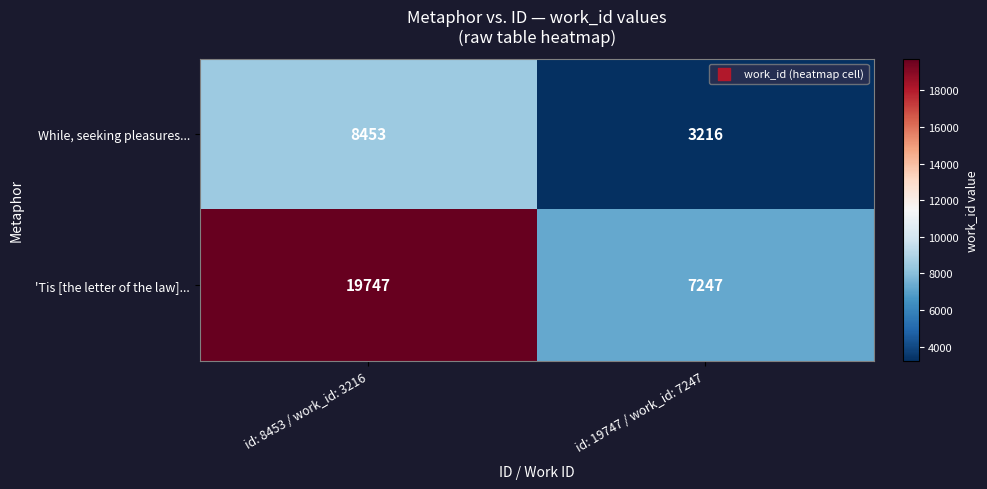

Is it true that 'Tis [the letter of the law]... equals 12871 at id: 8453 / work_id: 3216?

False